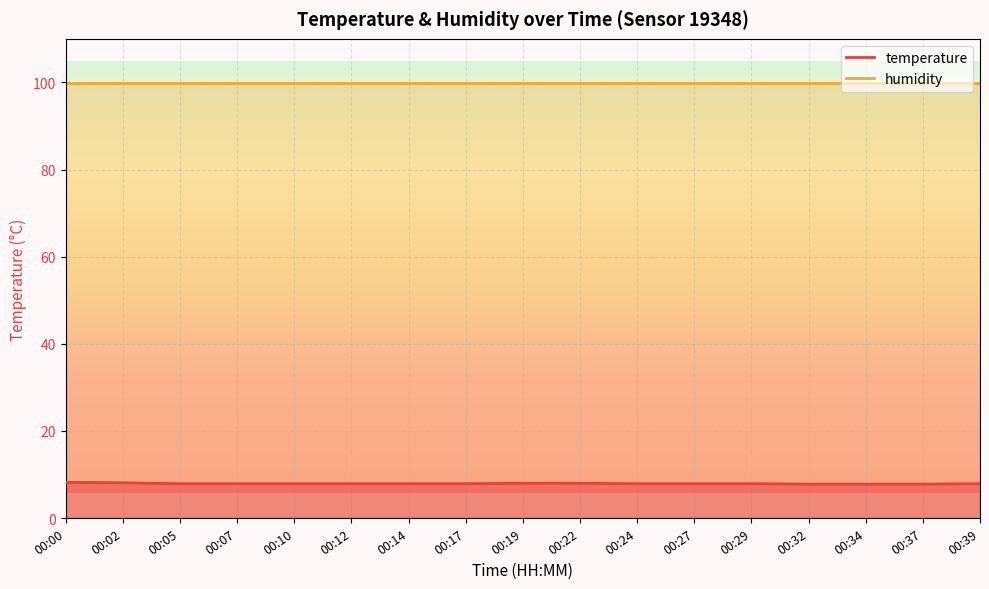

Read the value at 00:39.

7.9